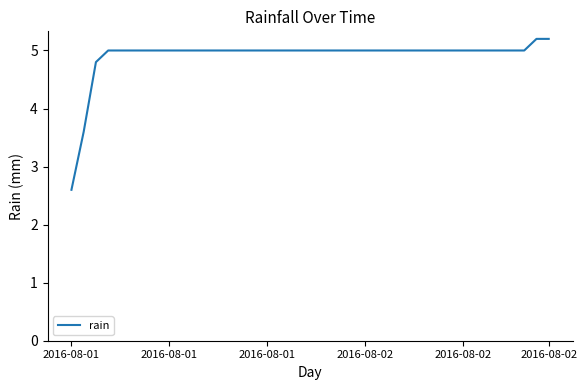

What is the difference between the maximum and minimum values?

2.6